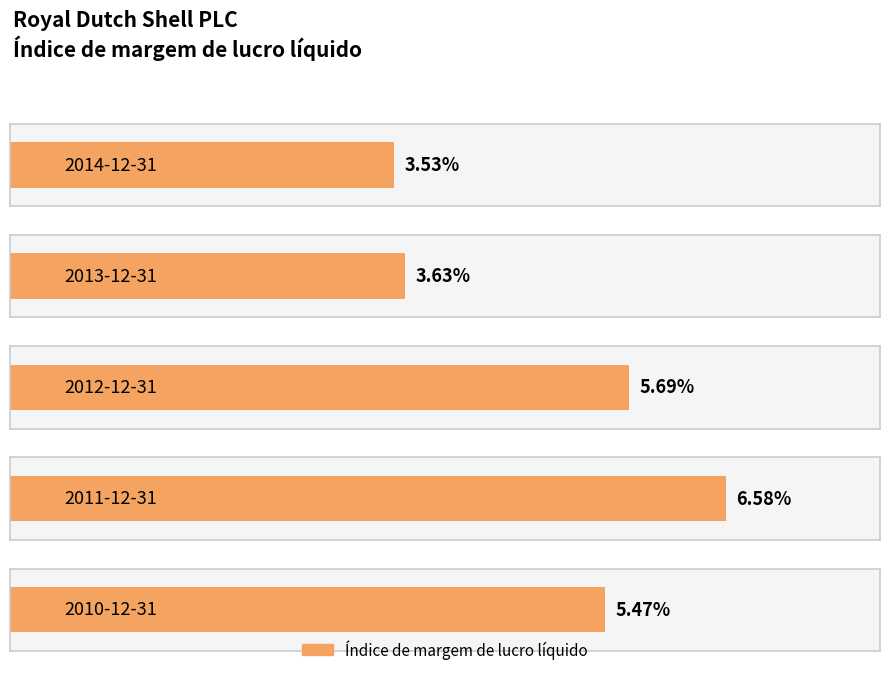

What position from the left is 2014-12-31?

1